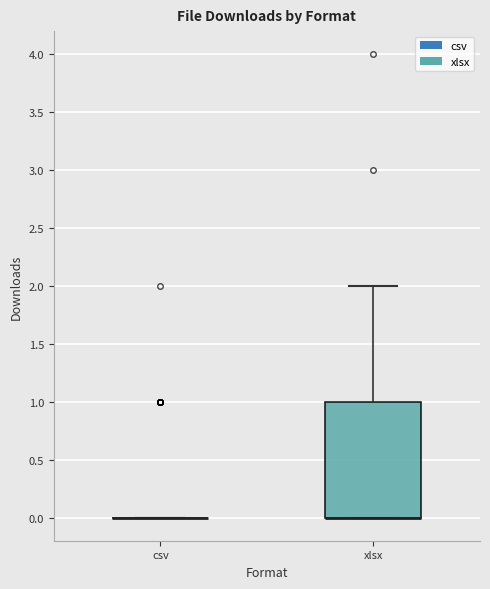

Reading left to right, transcribe this box plot: for each box, give where its median line is, the range the box spans, and where its two whiskers end, as read against the y-axis. The values are not printed on the chart, so give them approximately, as read against the axis.

csv: box collapsed to a line at 0, whiskers 0 to 0
xlsx: median 0 (drawn on the box's lower edge), box 0 to 1, whiskers 0 to 2